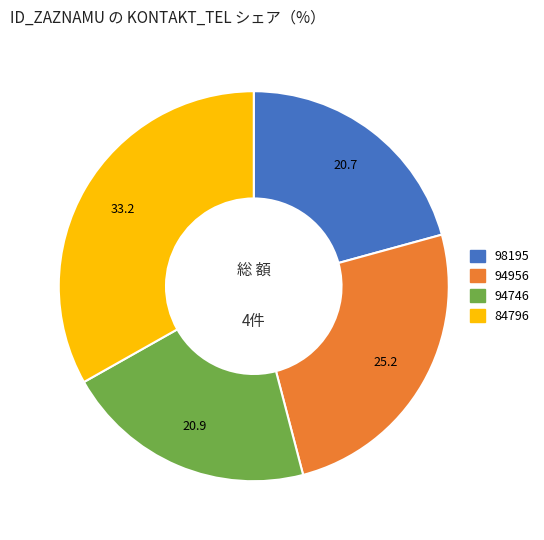

Which category has the biggest portion of the pie?

84796